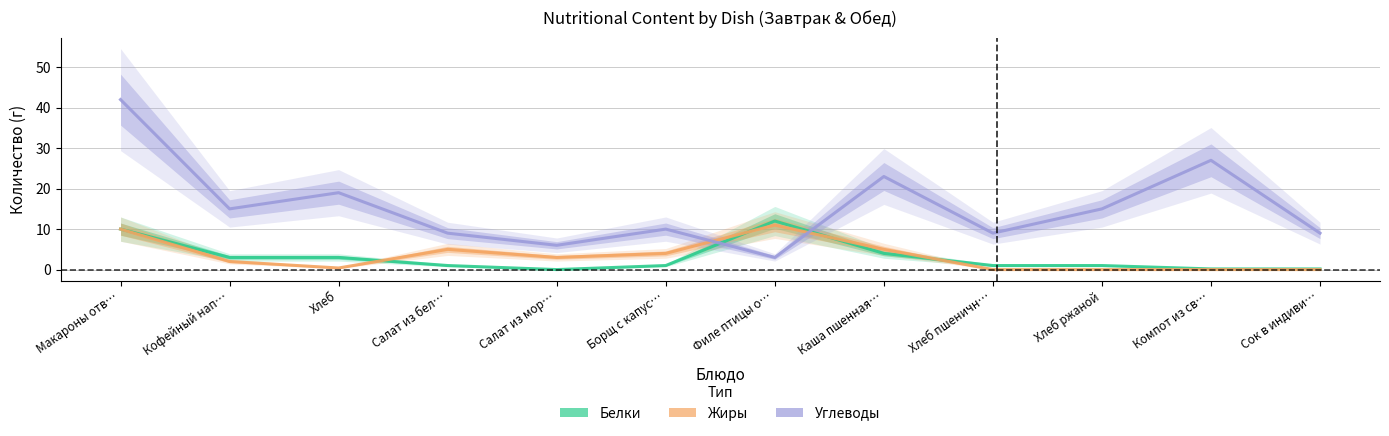

Which category has the highest value across all series?

Макароны отв…